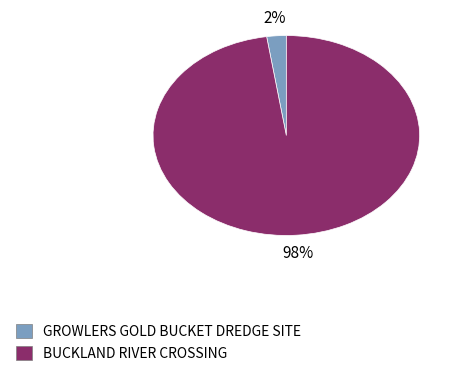

The BUCKLAND RIVER CROSSING slice represents 84% of the pie. True or false?

False